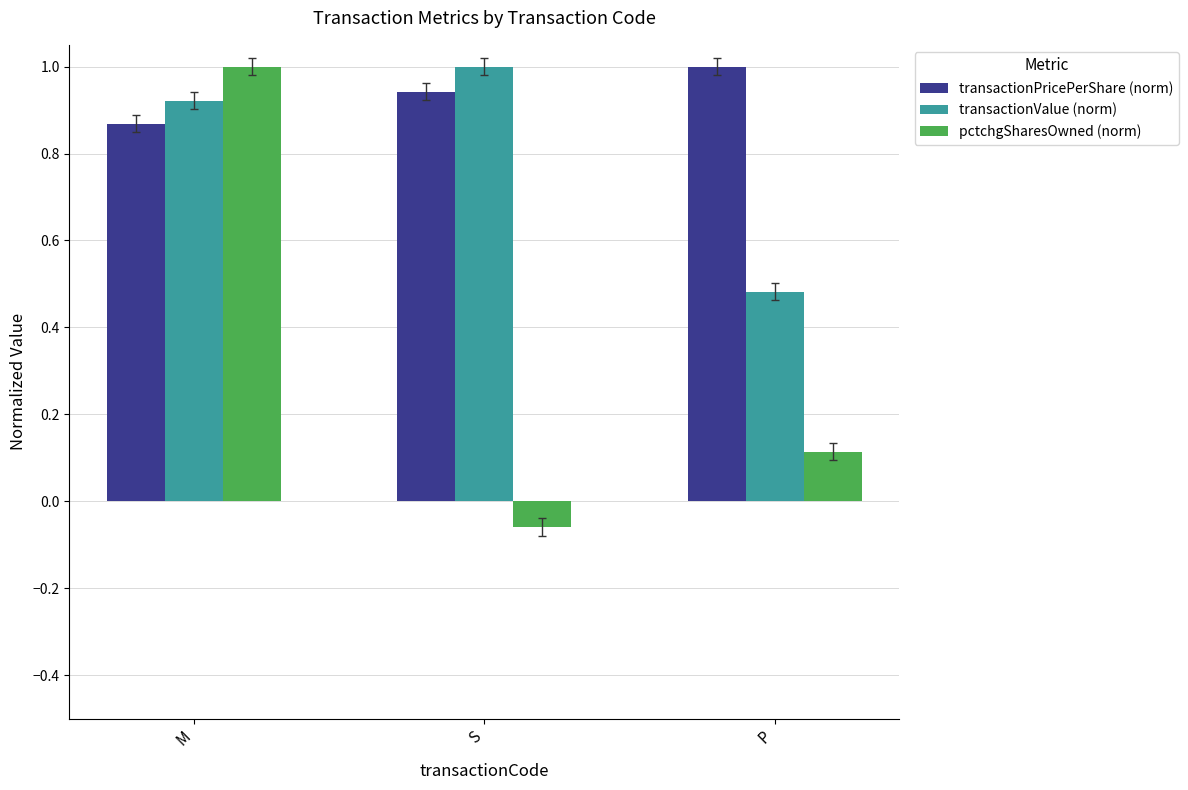

What are all the series names shown in the legend?

transactionPricePerShare (norm), transactionValue (norm), pctchgSharesOwned (norm)